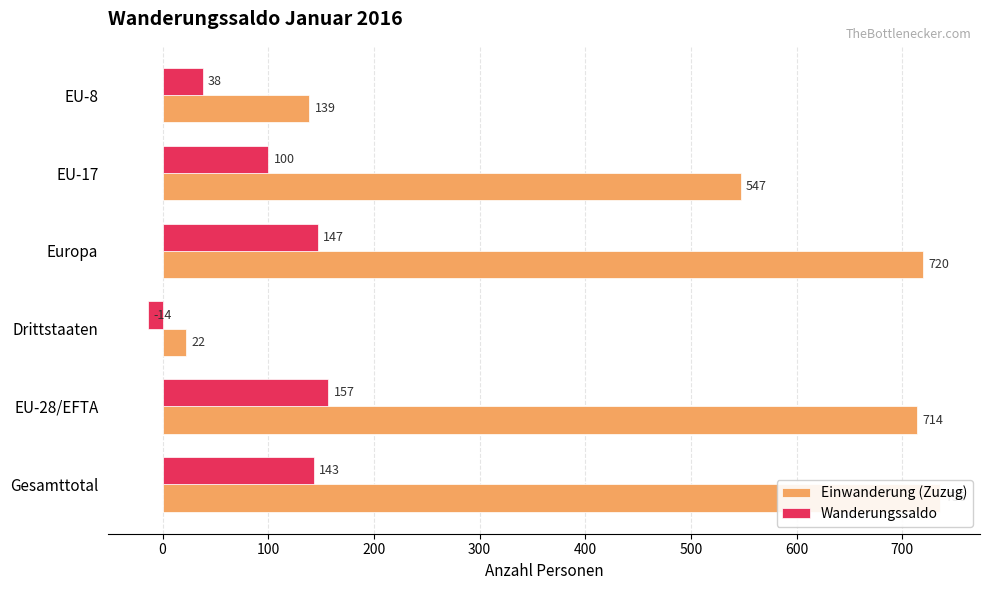

At how many categories does at least one series exceed 579?

3